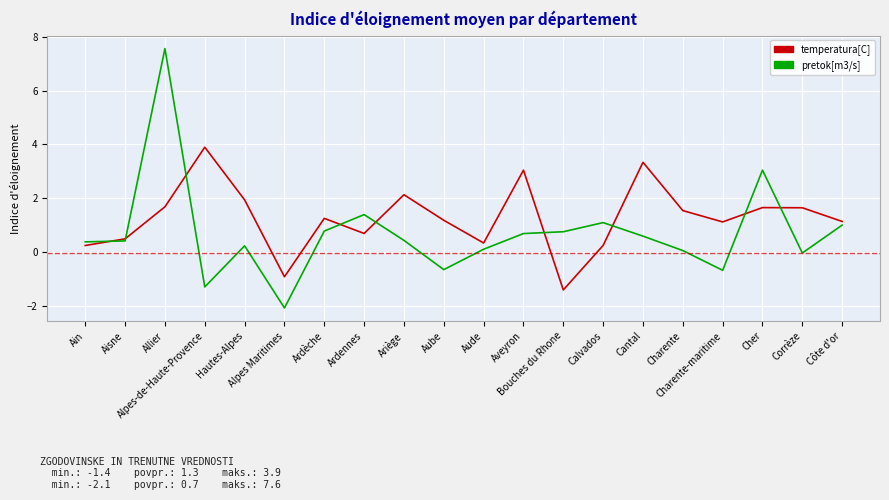

Which series has the largest range (max minus min)?

pretok[m3/s]